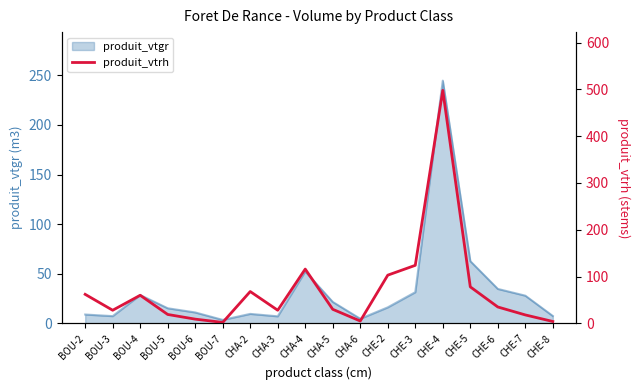

At which label does the data first exceed 35?

BOU-2